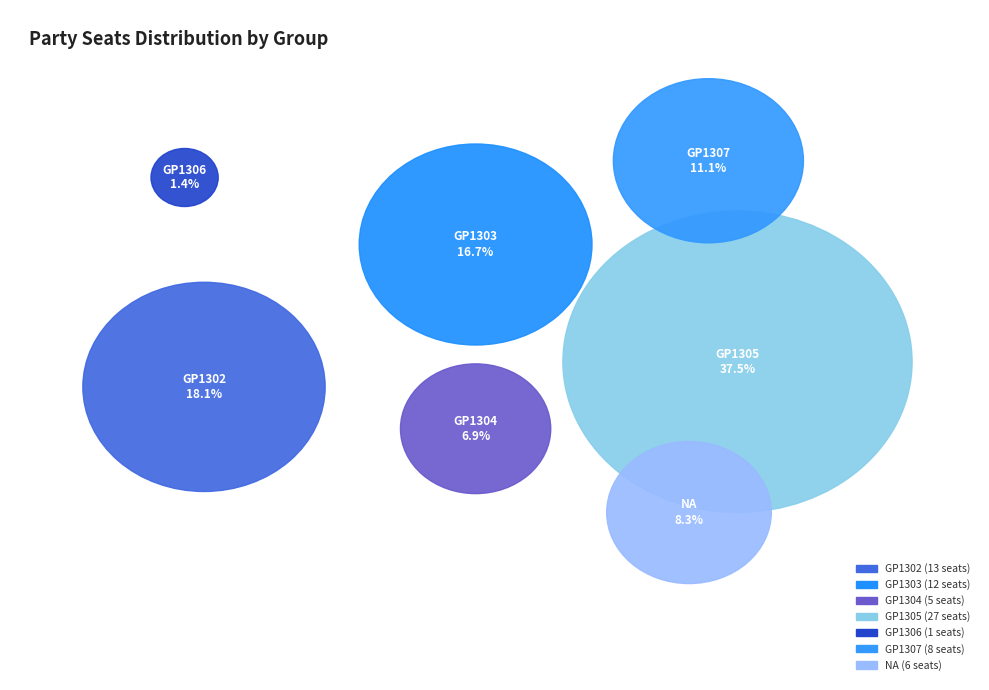

Which category has the biggest portion of the pie?

GP1305